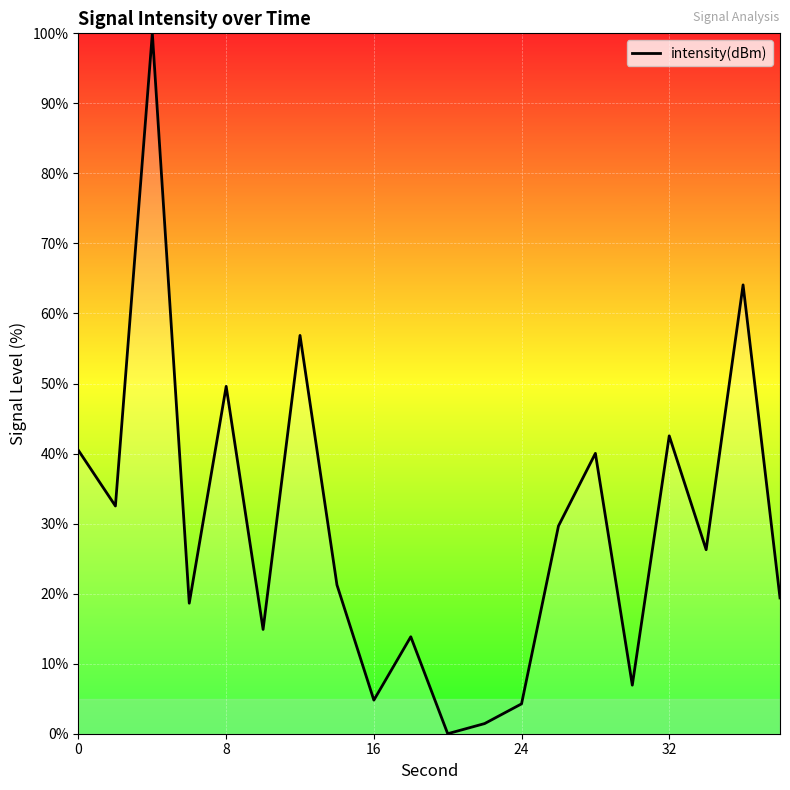

Reading right to left, extract all data points from this chart.

19.4	64.1	26.3	42.5	6.9	40.0	29.7	4.3	1.4	0.0	13.8	4.8	21.3	56.9	14.9	49.6	18.6	100.0	32.5	40.4